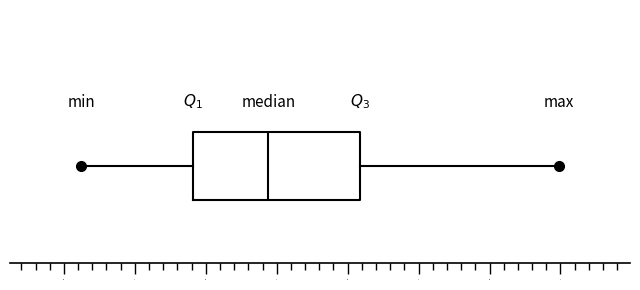

Transcribe this box plot: give where the median line is, the range the box spans, and where the two whiskers end, as read against the x-axis. The values are not printed on the chart, so give them approximately, as read against the axis.

median 3.45, box 2.90 to 4.10, whiskers 2.10 to 5.50